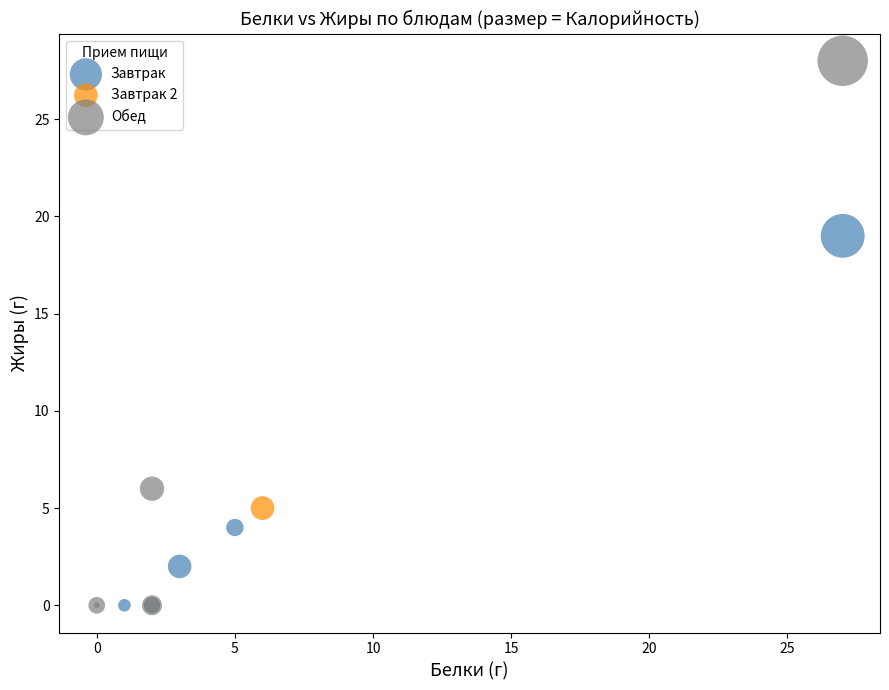

What are all the series names shown in the legend?

Завтрак, Завтрак 2, Обед